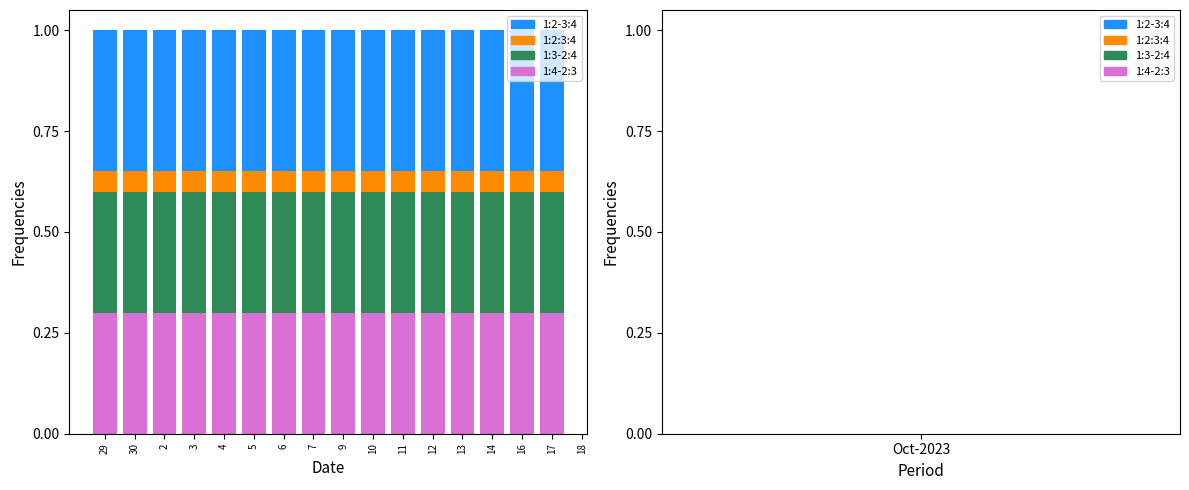

What is the total value across all series at 4?

1.0